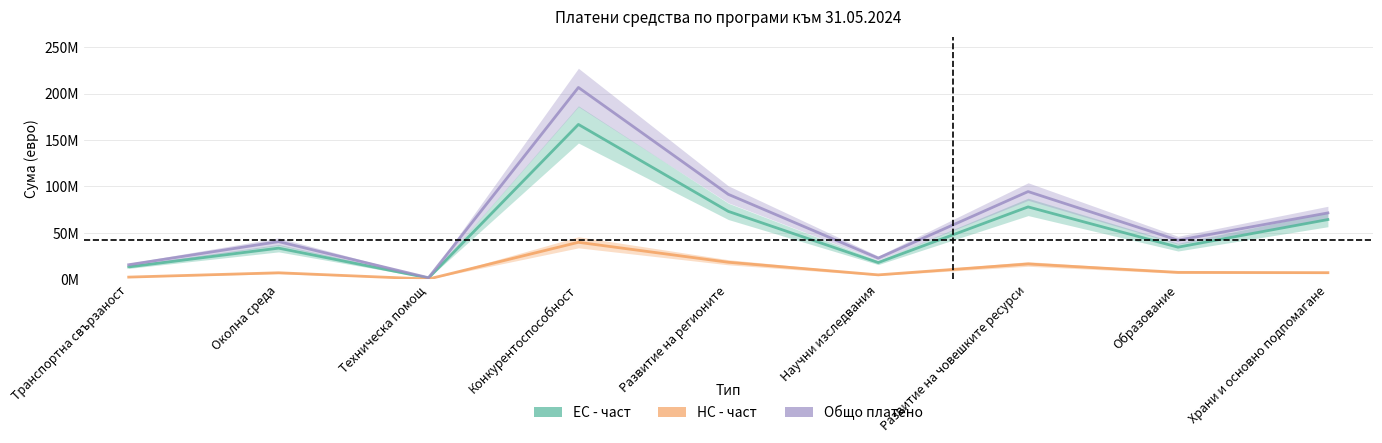

At how many categories does at least one series exceed 28228198?

6